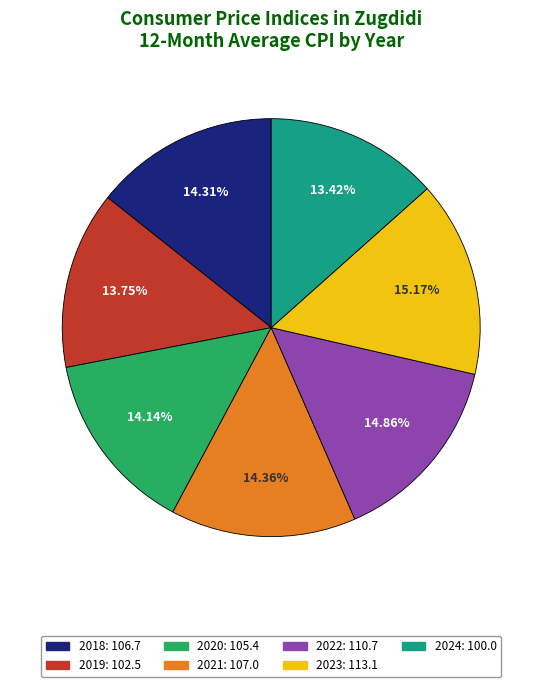

Approximately how many times larger is the value at 2023 compared to 2018?

1.1